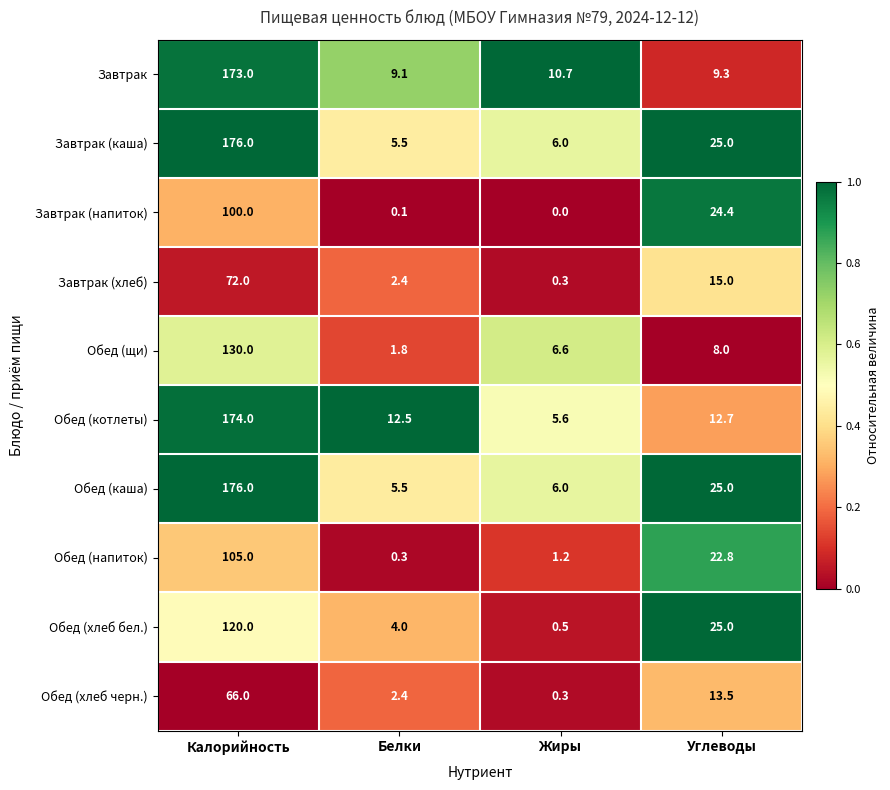

What is the difference between the Завтрак (напиток) values at Углеводы and Белки?

24.3